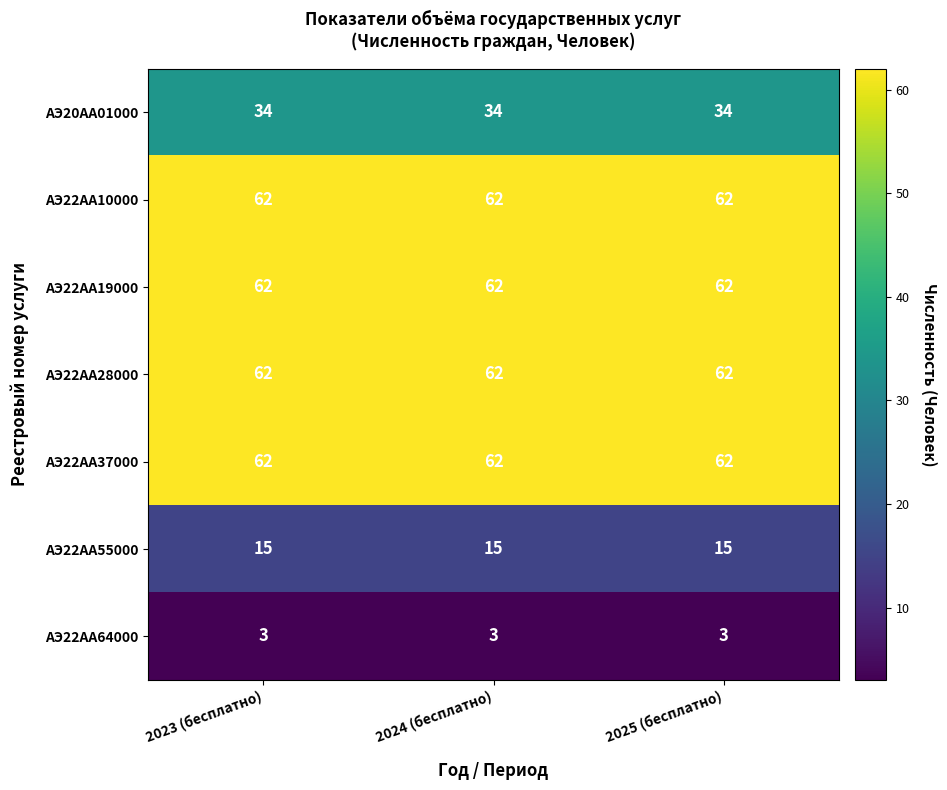

Count the number of categories in the chart.

3